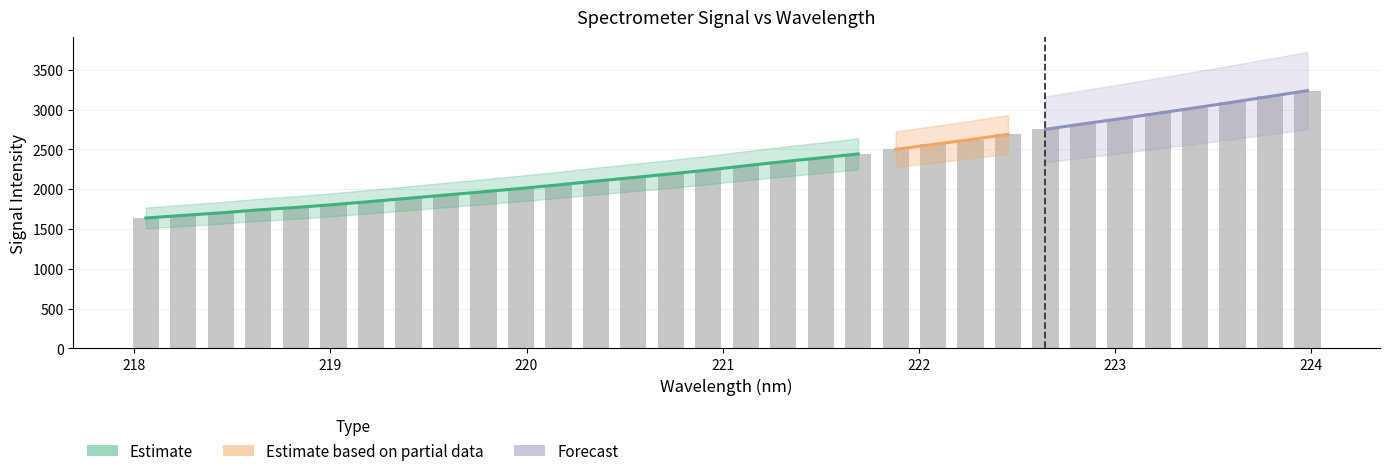

What is the label of the 16th bar from the left?

221